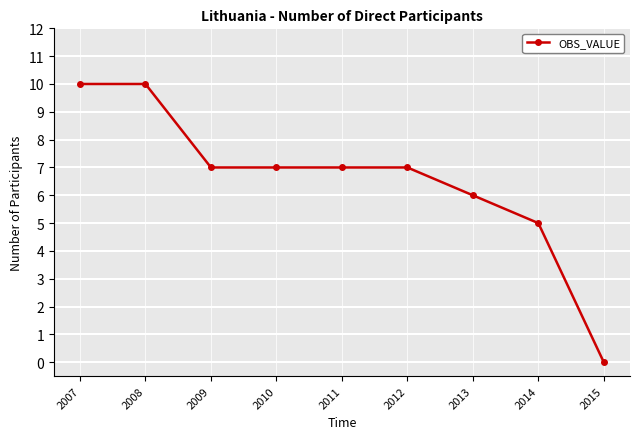

Reading left to right, list all the values displayed in this chart.

2007=10	2008=10	2009=7	2010=7	2011=7	2012=7	2013=6	2014=5	2015=0